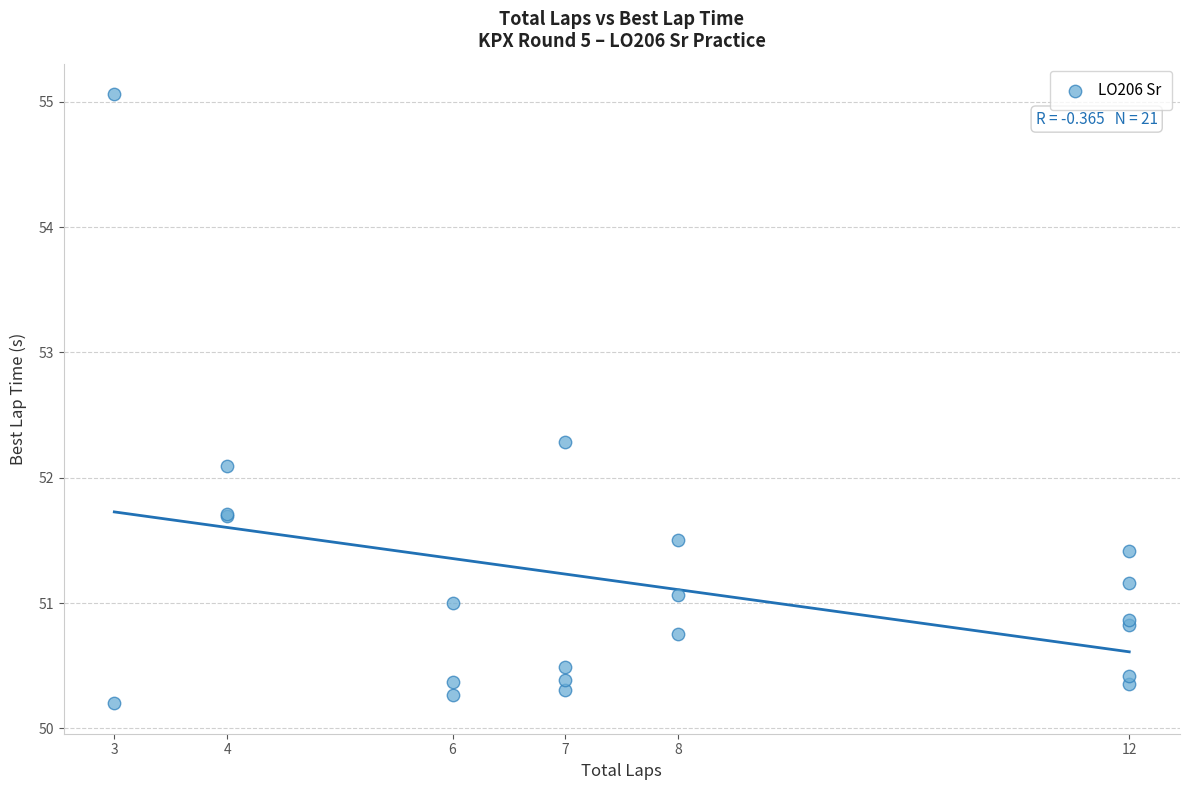

What Y value in the scatter plot is closest to 52?

52.1